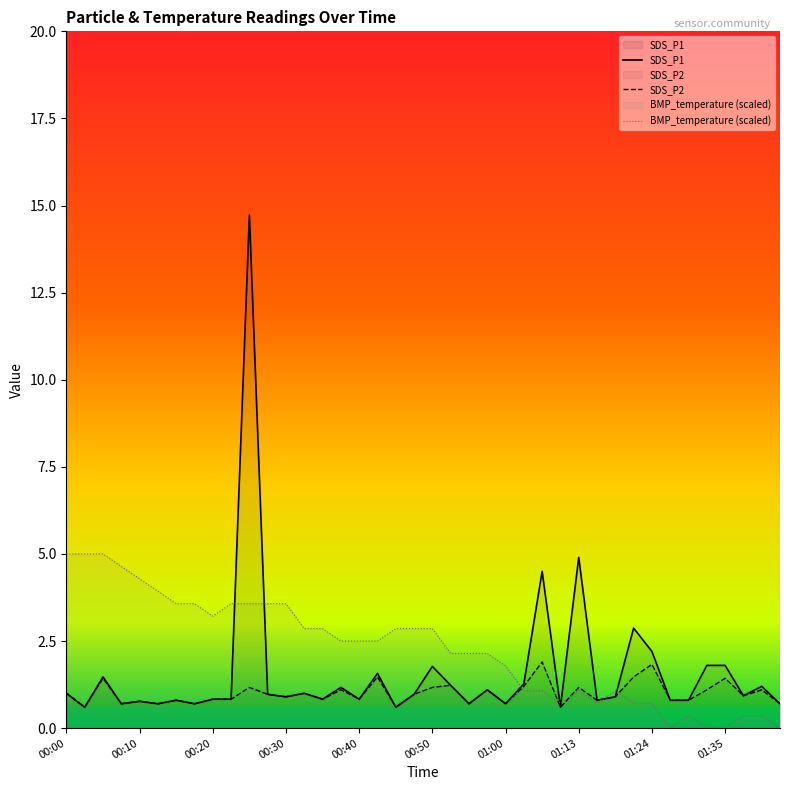

At which category is the sum across all series the highest?

00:25